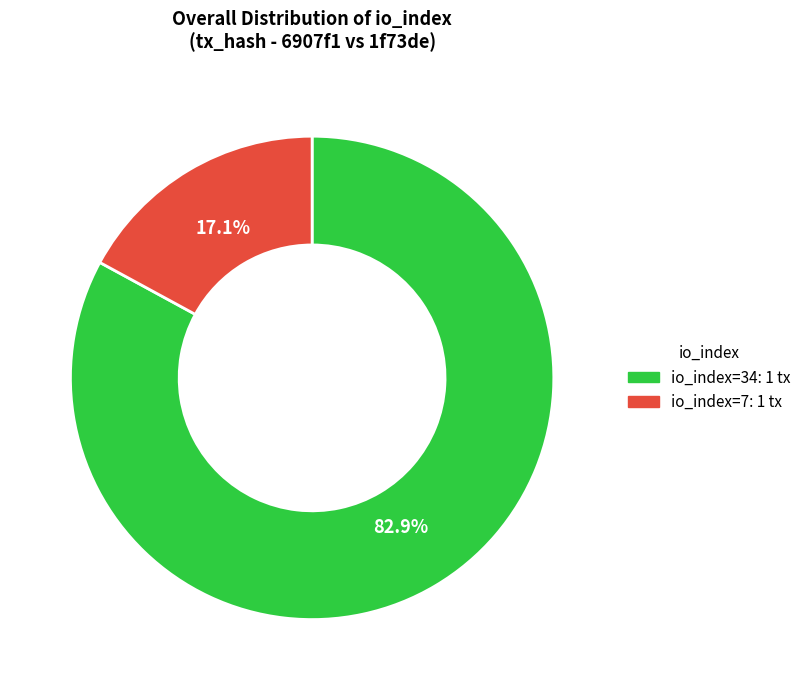

What percentage is the io_index=34 slice, to the nearest percent?

83%